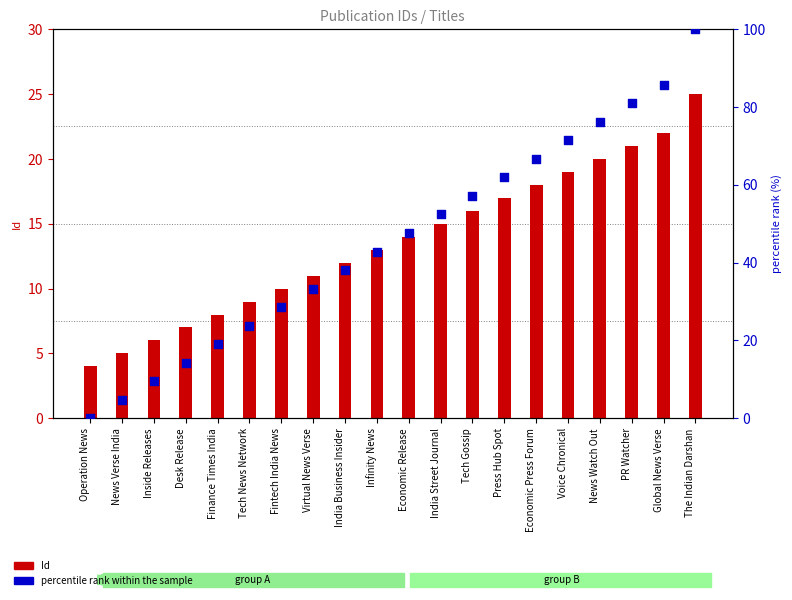

What is the total value across all series at India Business Insider?

50.1